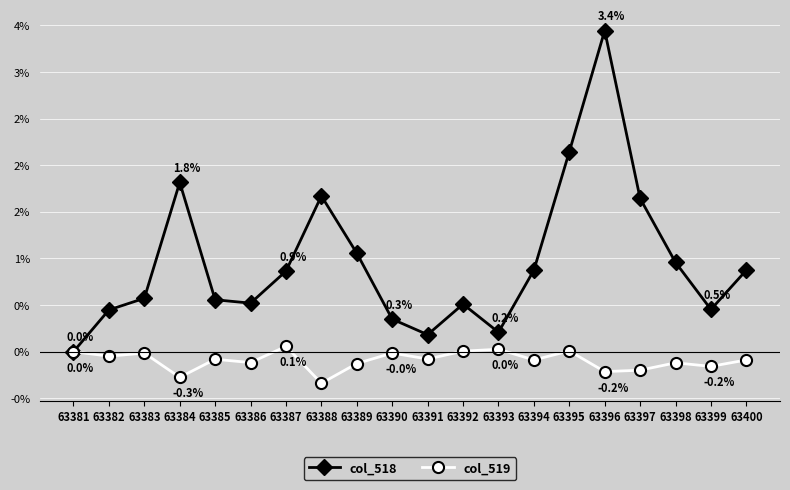

List the series in order of their peak value, lowest first.

col_519, col_518